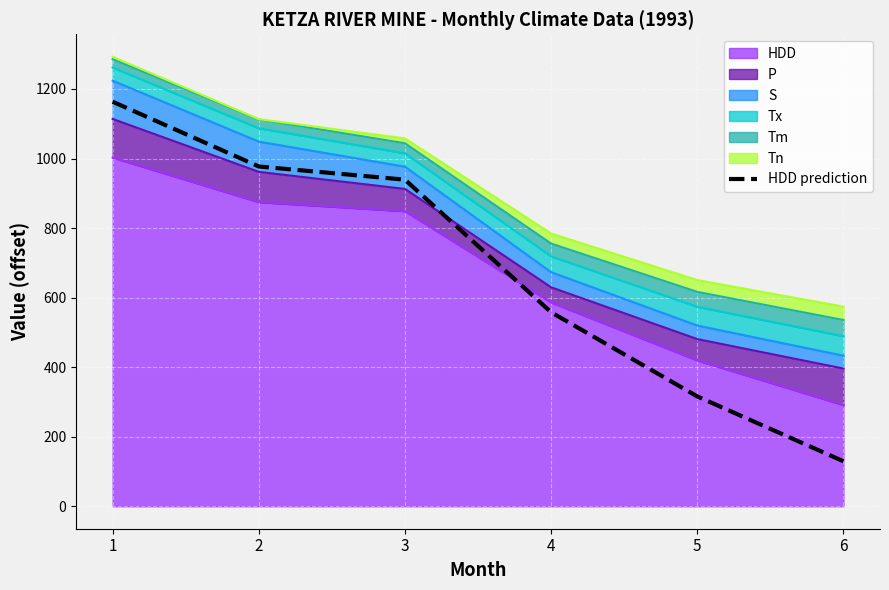

Reading left to right, what are all the values shown in this chart?

1=1163.3	2=977.1	3=939.1	4=557.9	5=315.8	6=129.3